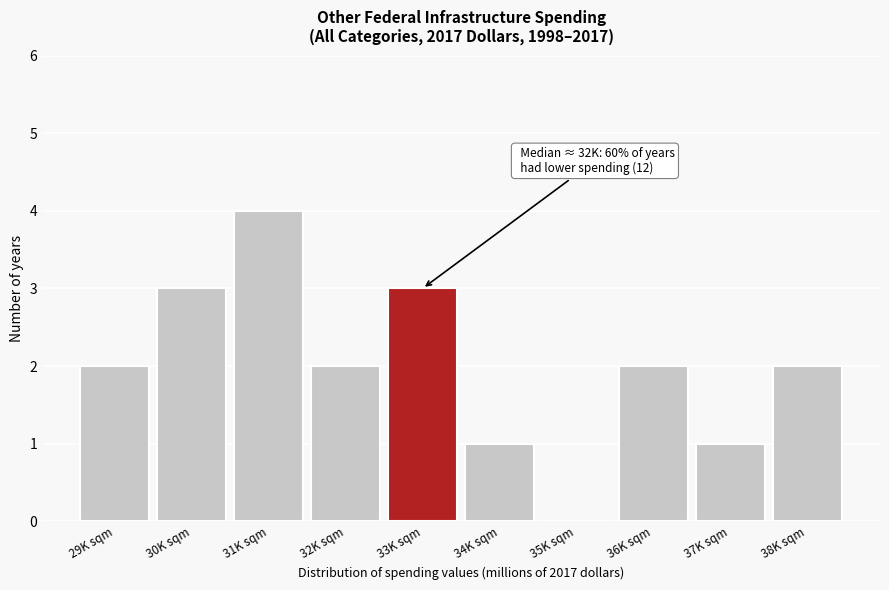

What is the maximum value shown in the chart?

4